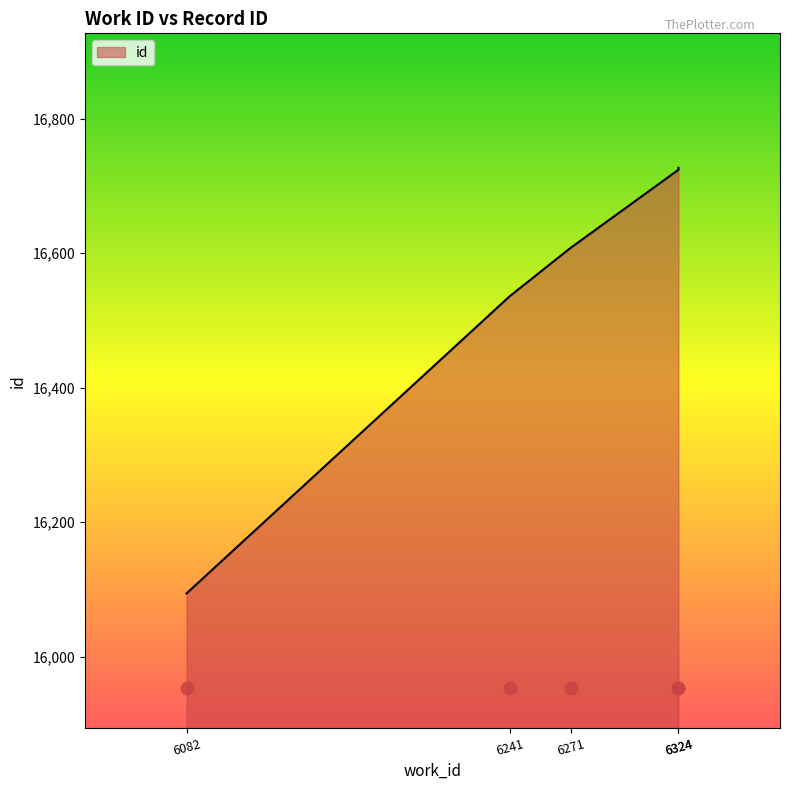

Which has a higher value, 6324 or 6241?

6324